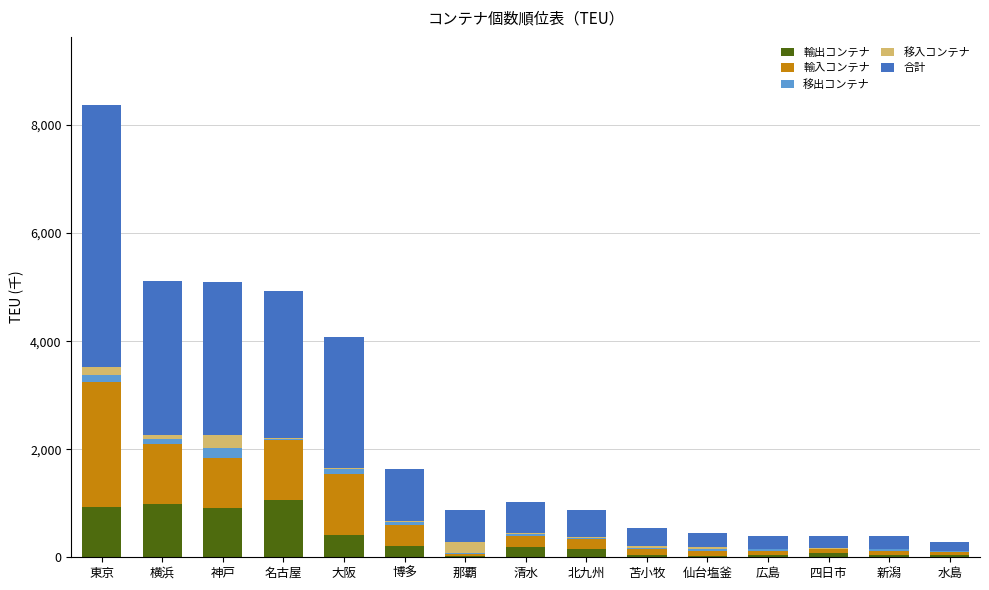

What is the sum of all 輸出コンテナ values?

5133.6